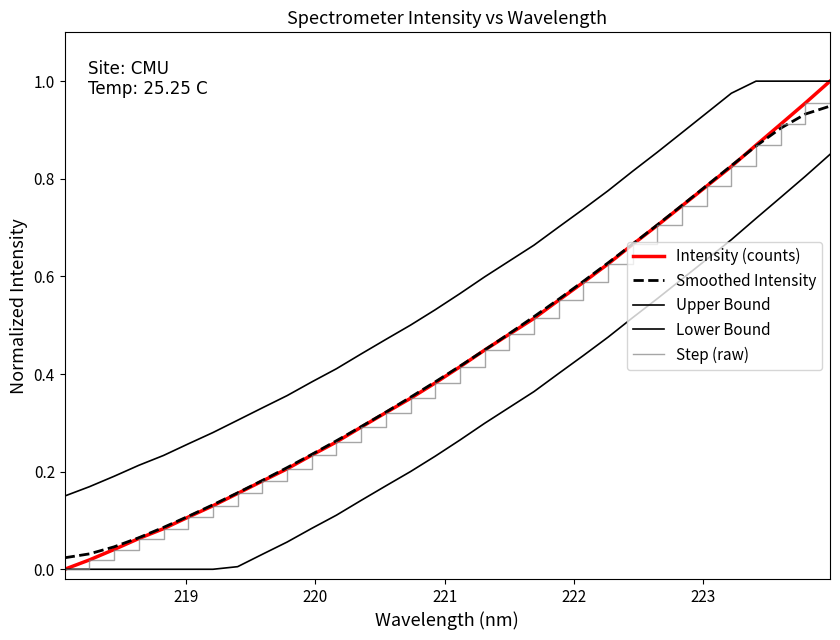

True or false: Lower Bound and Intensity (counts) intersect in this chart.

False